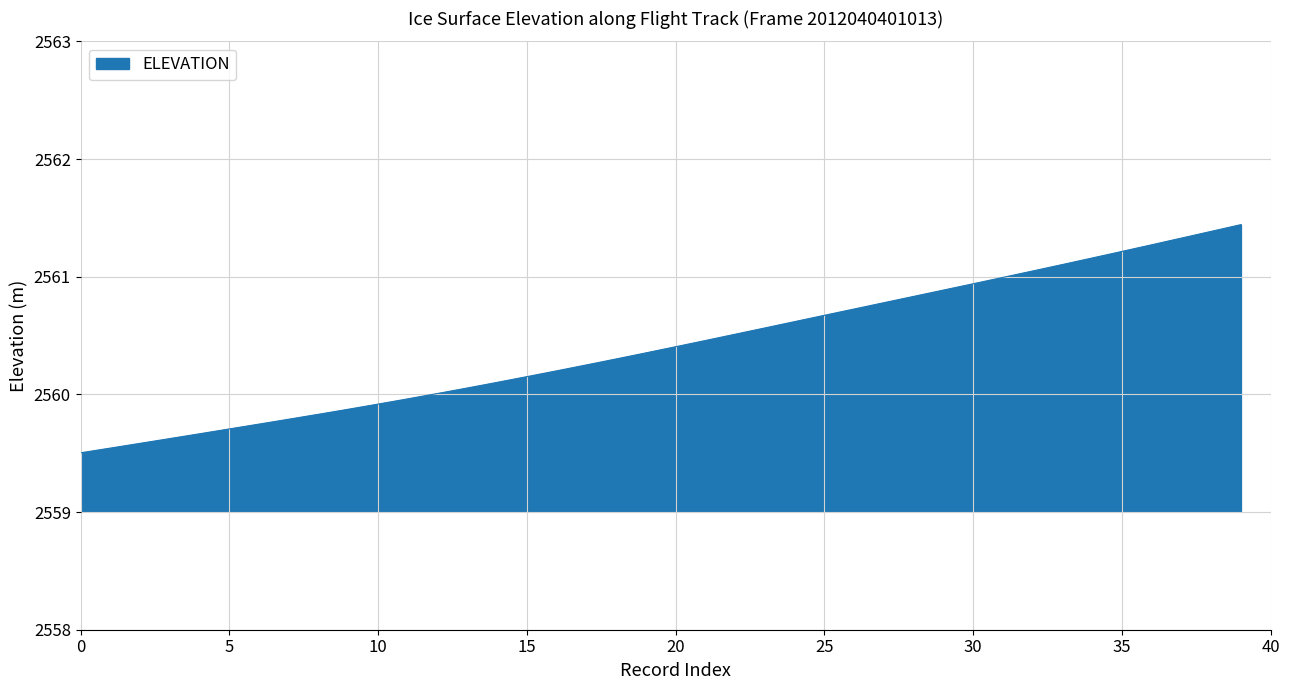

What is the difference between the maximum and minimum values?

1.9